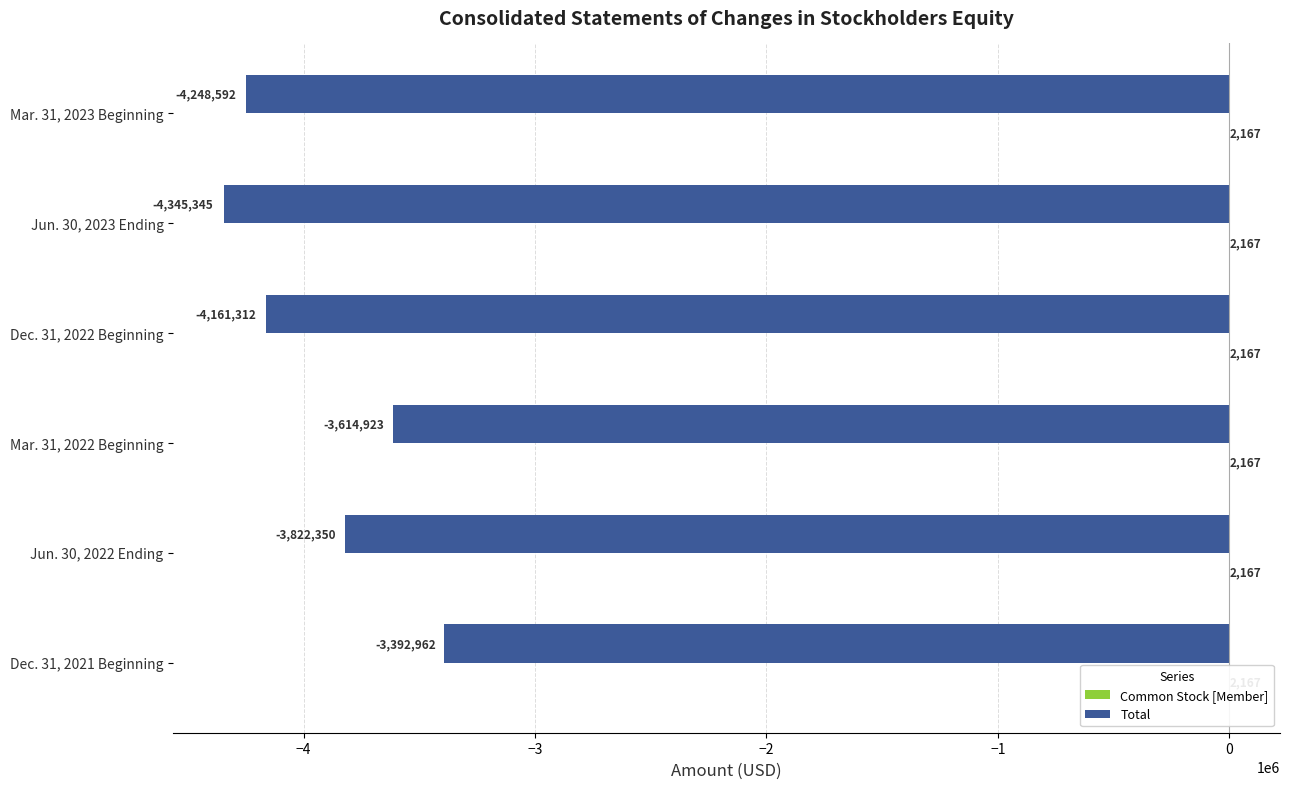

What is the difference between the maximum and minimum values in the Total series?

952383.0